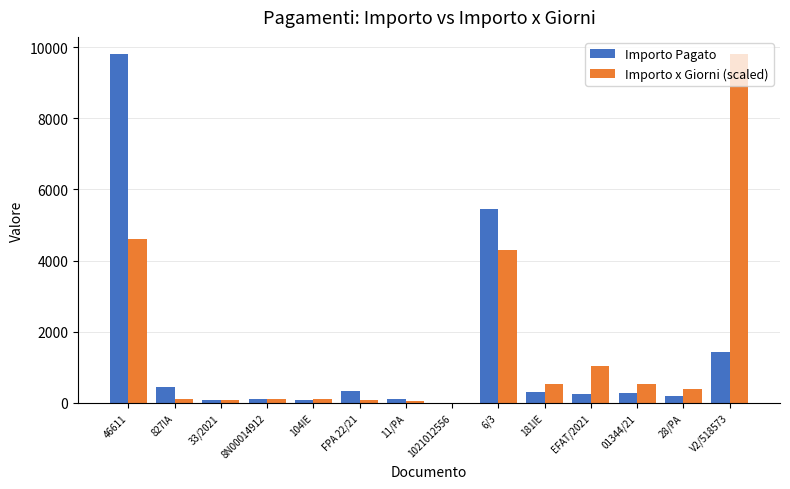

How many values in the Importo x Giorni (scaled) series exceed 390?

7